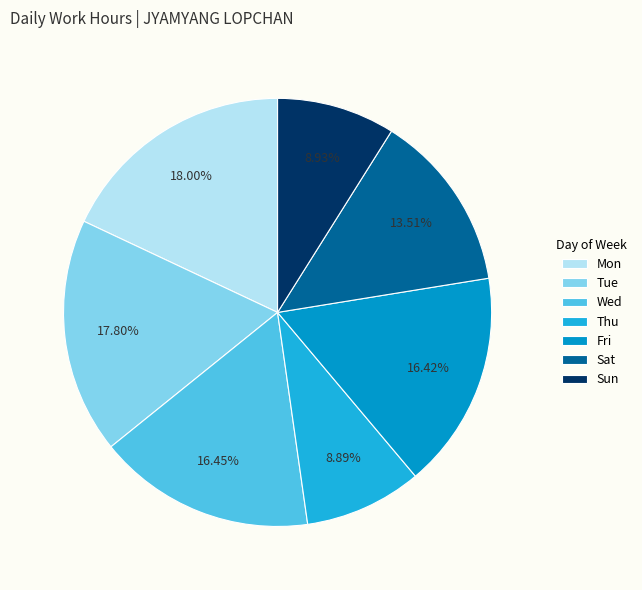

How many segments does this pie chart have?

7